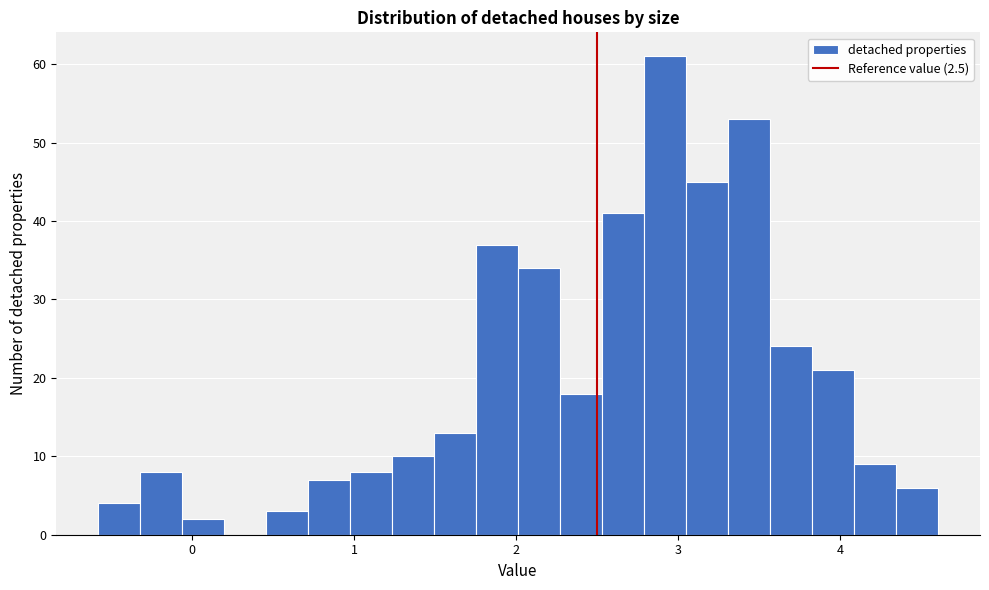

Read against the x-axis, roughly where is the centre of the tallest bar?

2.9